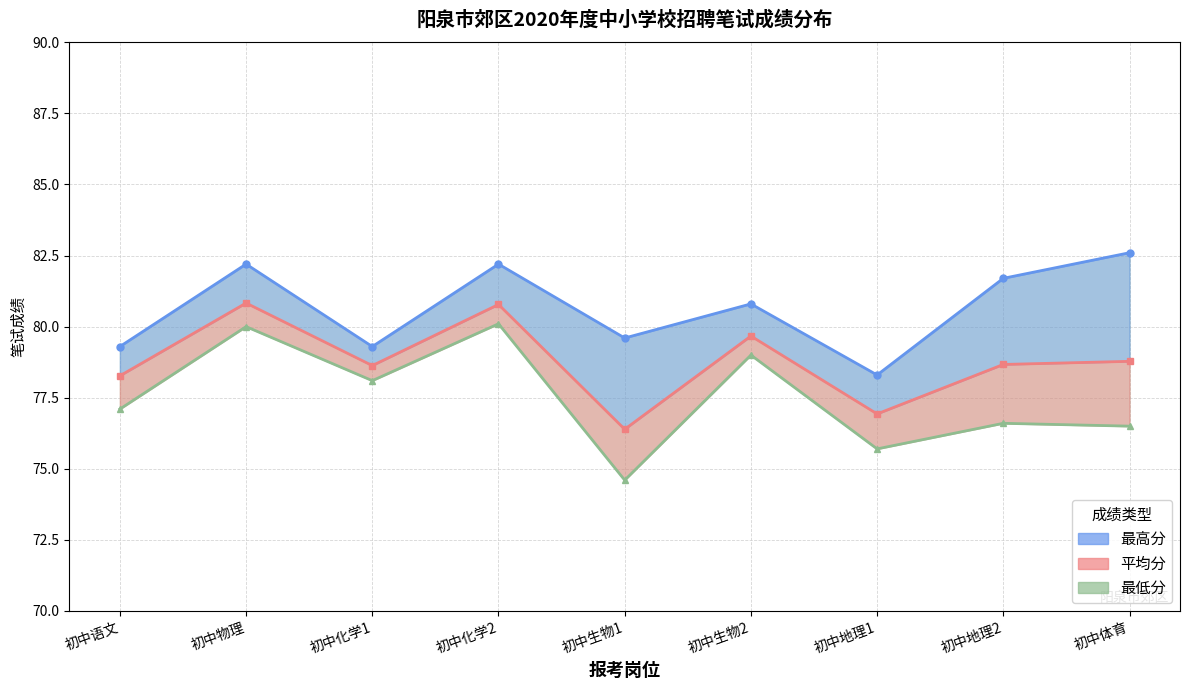

True or false: 最高分 and 平均分 cross at least once.

False